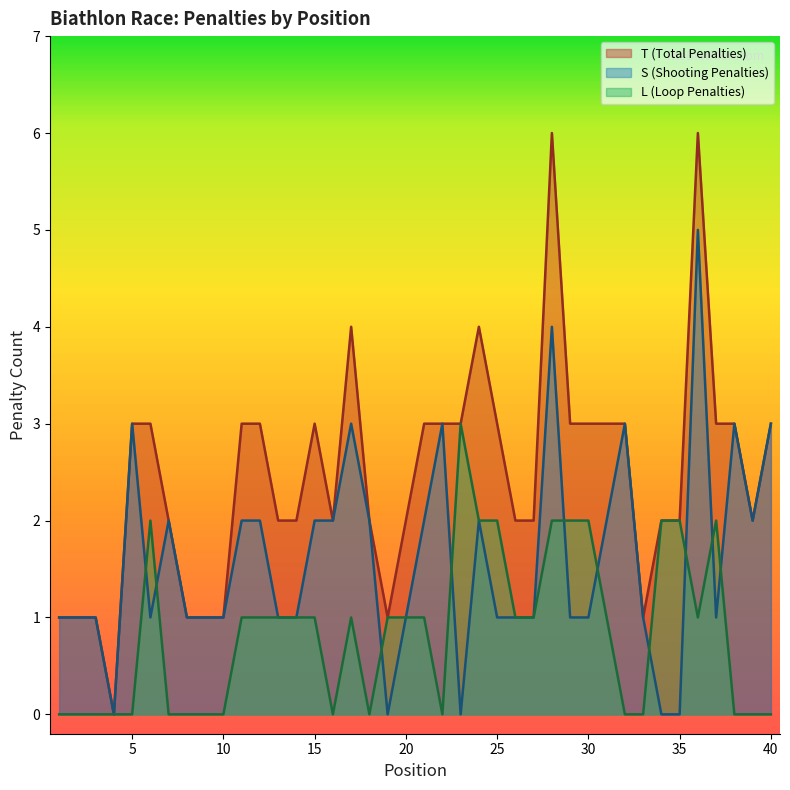

Reading right to left, list all the values displayed in this chart.

T: 40=3	39=2	38=3	37=3	36=6	35=2	34=2	33=1	32=3	31=3	30=3	29=3	28=6	27=2	26=2	25=3	24=4	23=3	22=3	21=3	20=2	19=1	18=2	17=4	16=2	15=3	14=2	13=2	12=3	11=3	10=1	9=1	8=1	7=2	6=3	5=3	4=0	3=1	2=1	1=1
S: 40=3	39=2	38=3	37=1	36=5	35=0	34=0	33=1	32=3	31=2	30=1	29=1	28=4	27=1	26=1	25=1	24=2	23=0	22=3	21=2	20=1	19=0	18=2	17=3	16=2	15=2	14=1	13=1	12=2	11=2	10=1	9=1	8=1	7=2	6=1	5=3	4=0	3=1	2=1	1=1
L: 40=0	39=0	38=0	37=2	36=1	35=2	34=2	33=0	32=0	31=1	30=2	29=2	28=2	27=1	26=1	25=2	24=2	23=3	22=0	21=1	20=1	19=1	18=0	17=1	16=0	15=1	14=1	13=1	12=1	11=1	10=0	9=0	8=0	7=0	6=2	5=0	4=0	3=0	2=0	1=0